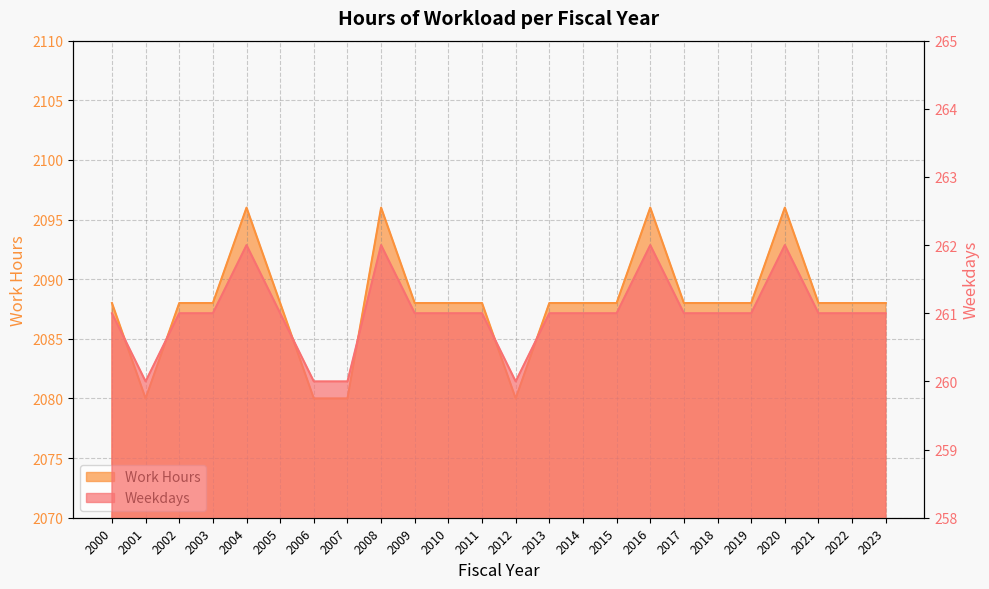

What is the value of the Work Hours point at the 1st from the left?

261